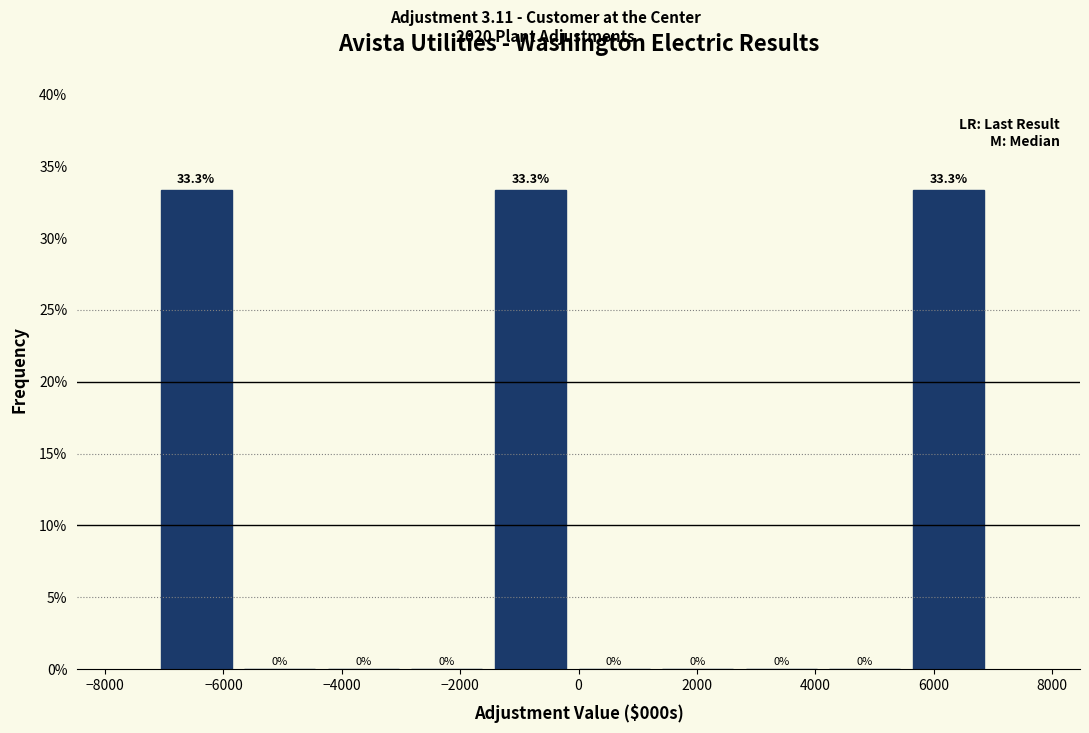

What is the height of the bar covering -1400 to 0 on the x-axis? The bar edges are not printed on the chart, so give them approximately, as read against the axis.

33.3